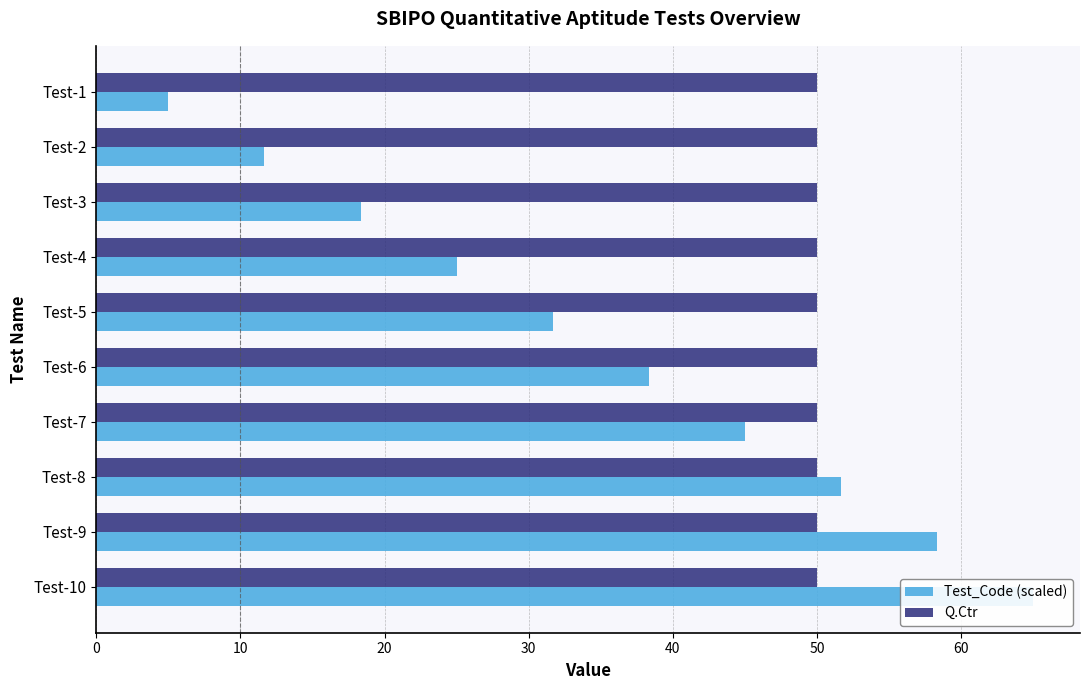

Which series has the largest total across all categories?

Test_Code (scaled)